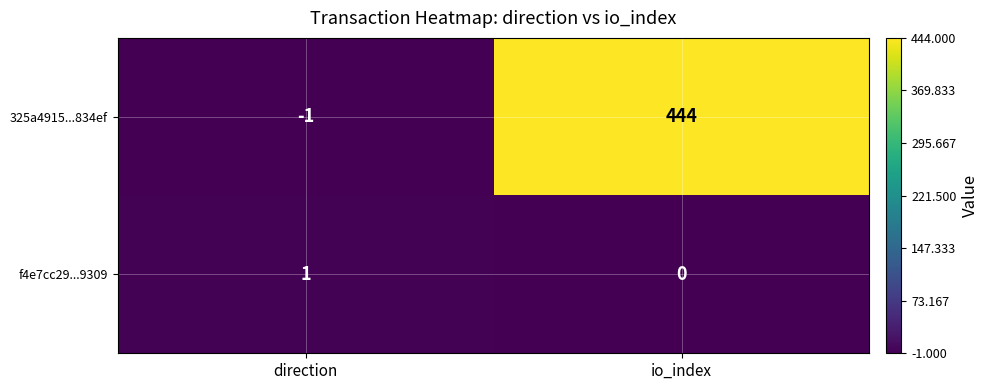

Read the 325a4915...834ef value at io_index, to the nearest 50.

450